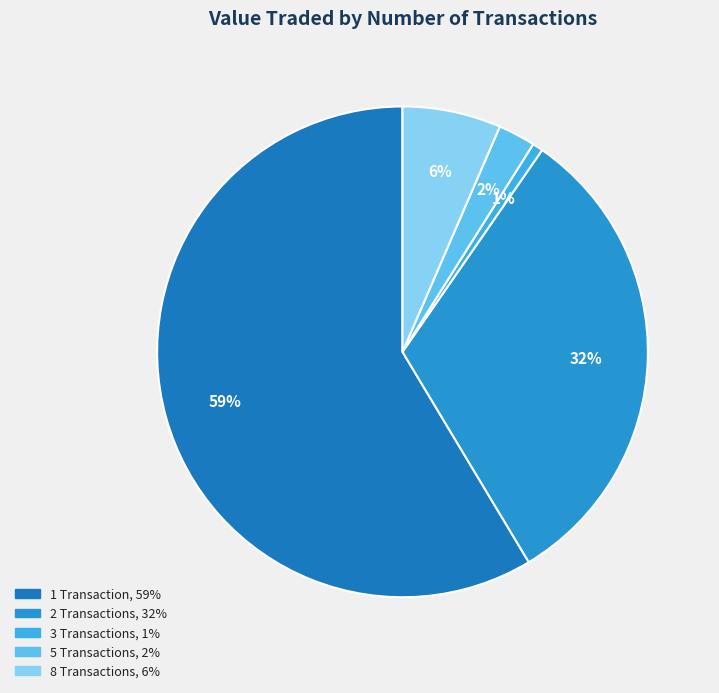

To the nearest percent, what is the difference between the largest and smallest slice percentages?

58%